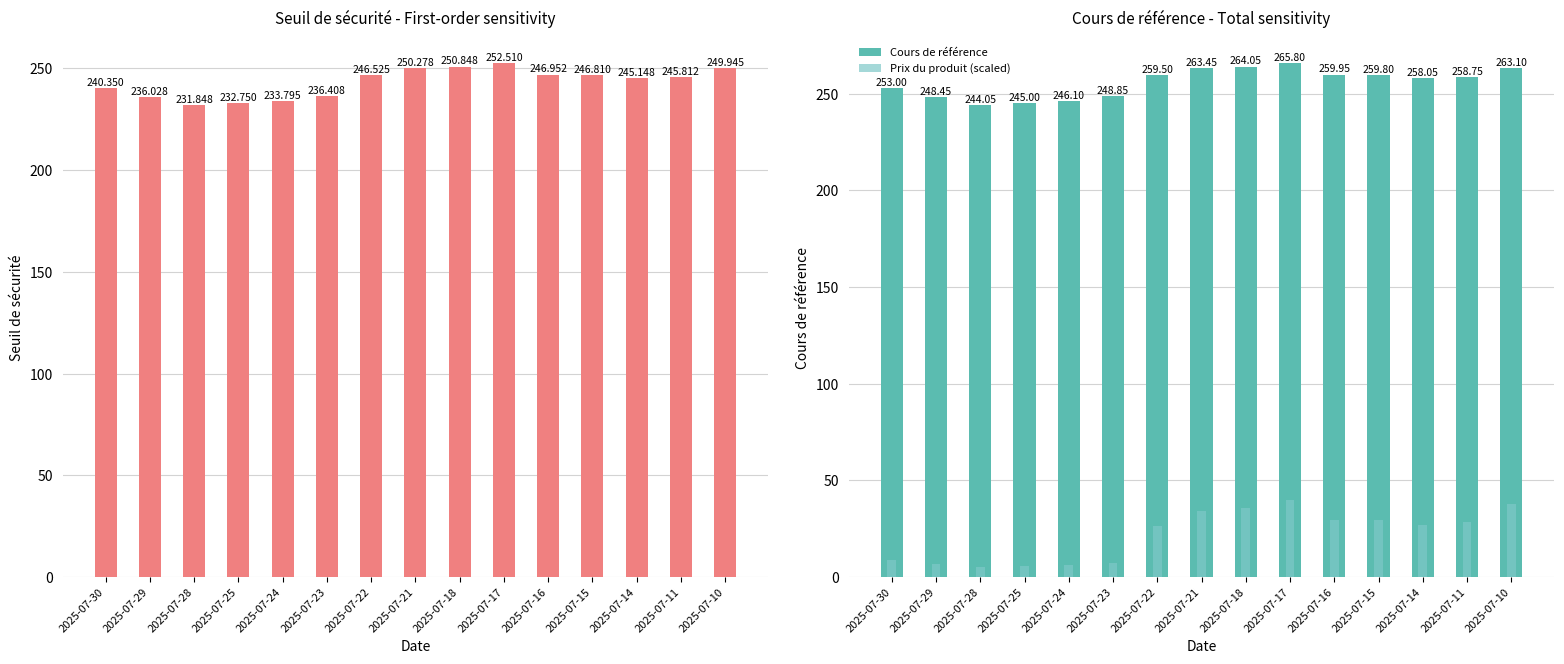

Reading left to right, list all the values displayed in this chart.

Seuil de sécurité: 2025-07-30=240.3	2025-07-29=236.0	2025-07-28=231.8	2025-07-25=232.8	2025-07-24=233.8	2025-07-23=236.4	2025-07-22=246.5	2025-07-21=250.3	2025-07-18=250.8	2025-07-17=252.5	2025-07-16=247.0	2025-07-15=246.8	2025-07-14=245.1	2025-07-11=245.8	2025-07-10=249.9
Cours de référence: 2025-07-30=253.0	2025-07-29=248.4	2025-07-28=244.1	2025-07-25=245.0	2025-07-24=246.1	2025-07-23=248.8	2025-07-22=259.5	2025-07-21=263.4	2025-07-18=264.1	2025-07-17=265.8	2025-07-16=259.9	2025-07-15=259.8	2025-07-14=258.1	2025-07-11=258.8	2025-07-10=263.1
Prix du produit (scaled): 2025-07-30=8.9	2025-07-29=7.0	2025-07-28=5.5	2025-07-25=5.8	2025-07-24=6.3	2025-07-23=7.5	2025-07-22=26.6	2025-07-21=34.4	2025-07-18=35.8	2025-07-17=39.9	2025-07-16=29.8	2025-07-15=29.6	2025-07-14=26.9	2025-07-11=28.3	2025-07-10=37.7